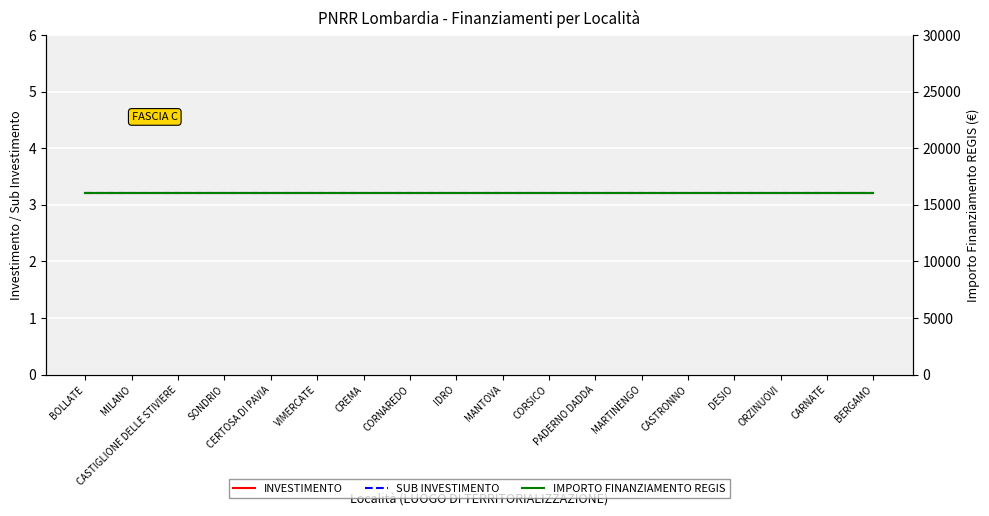

How many categories are shown in the chart?

18